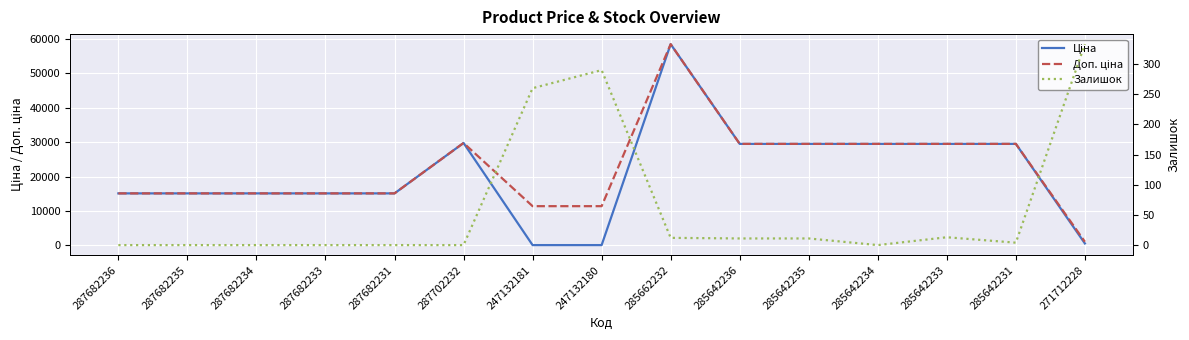

How many interior local peaks does the Ціна series have?

2